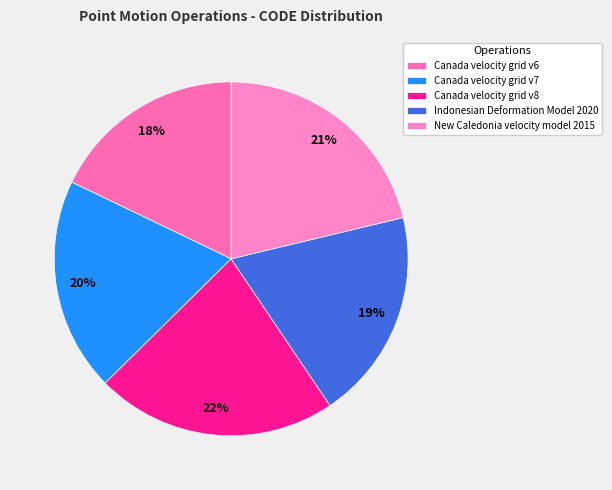

To the nearest percent, what portion does Canada velocity grid v7 represent?

20%